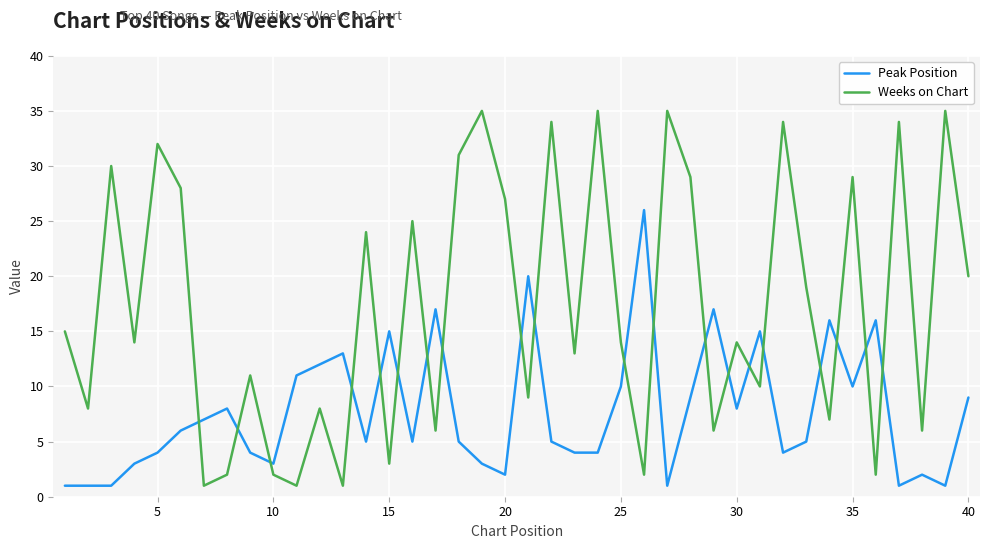

What are all the series names shown in the legend?

Peak Position, Weeks on Chart